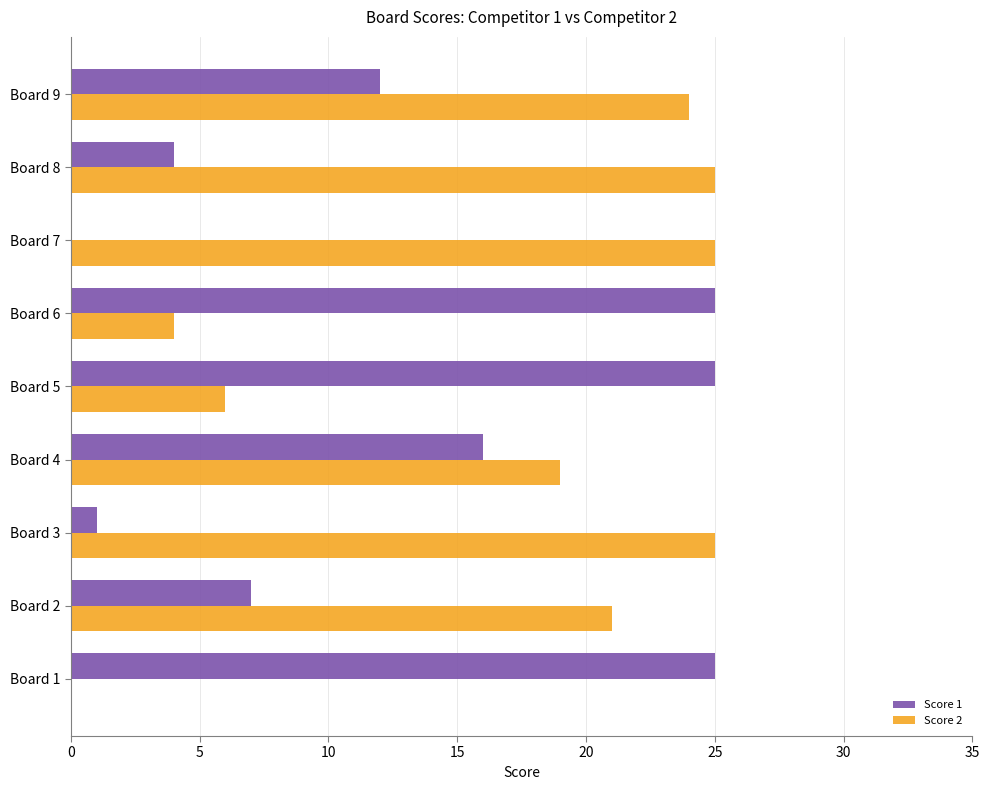

Which series has the largest total across all categories?

Score 2